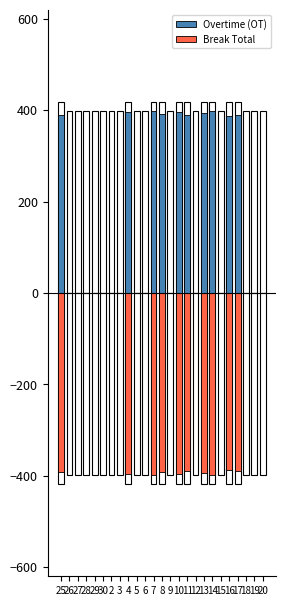

Rank the series at 4 from lowest to highest value.

Break Total, Overtime (OT)